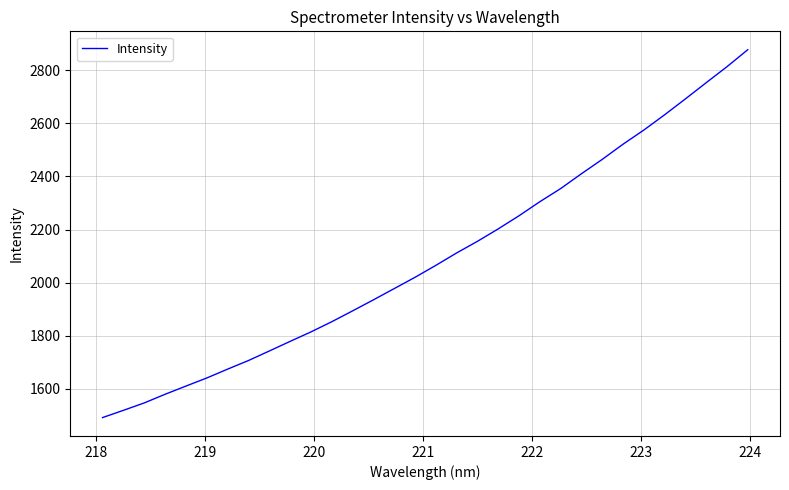

What is the minimum value shown in the chart?

1491.0